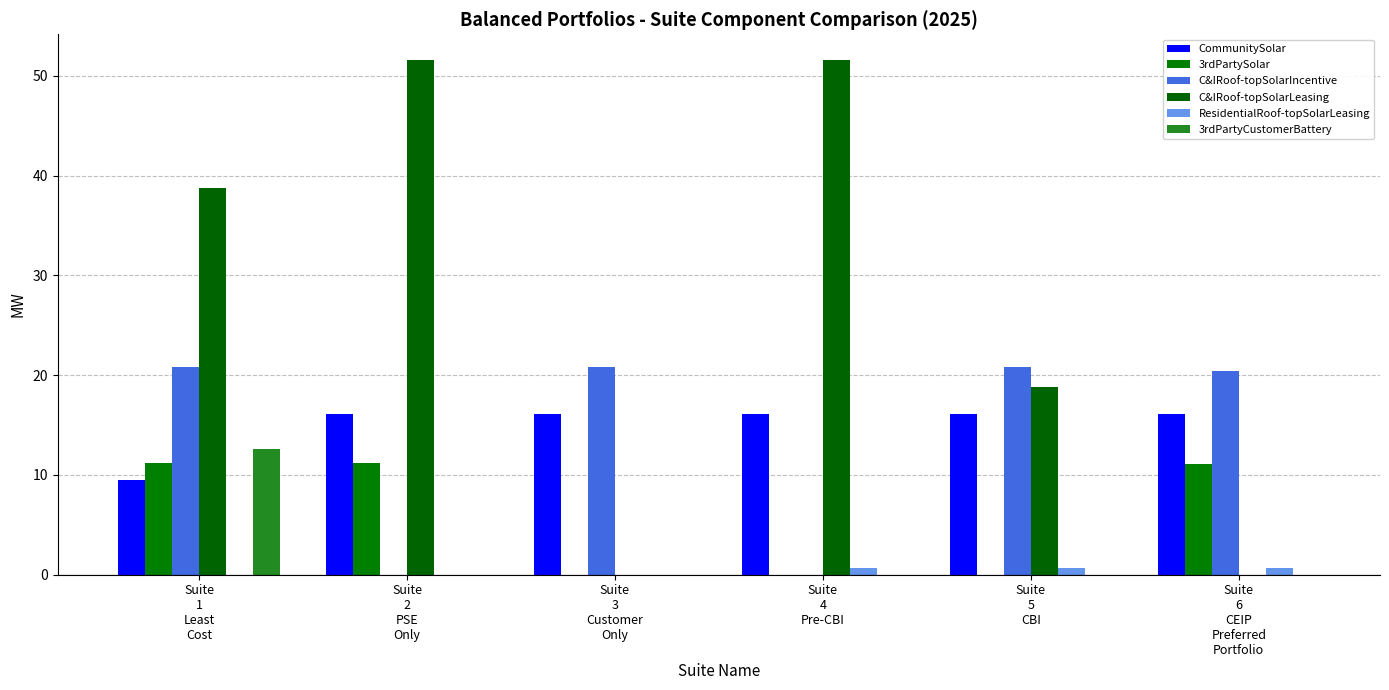

At which category is the sum across all series the highest?

Suite
1
Least
Cost